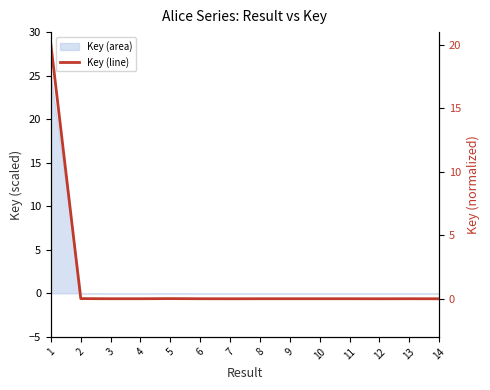

Count the number of categories in the chart.

14